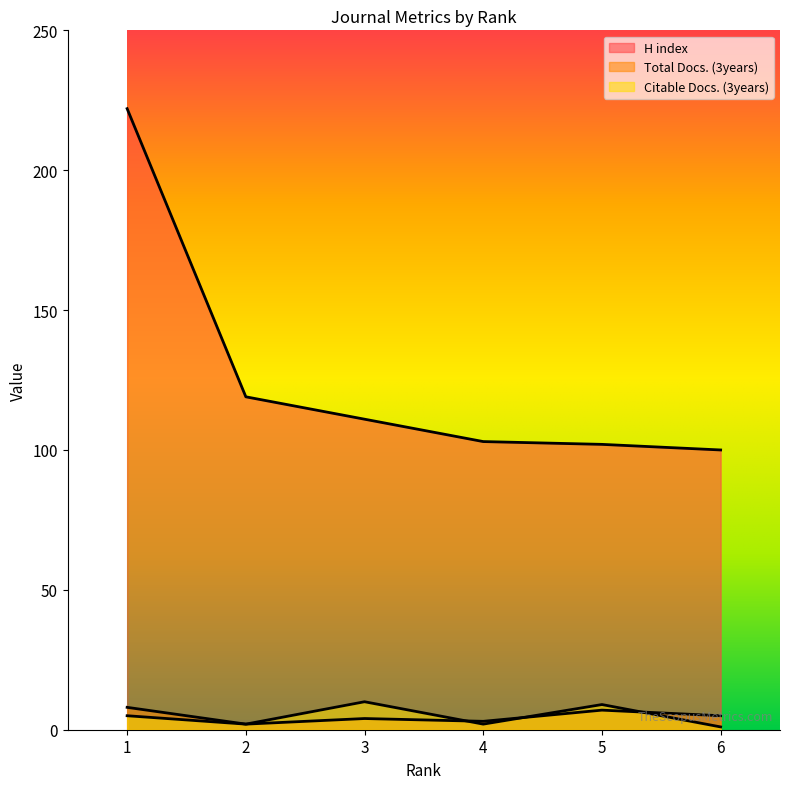

What is the difference between the Total Docs. (3years) values at 2 and 3?

2